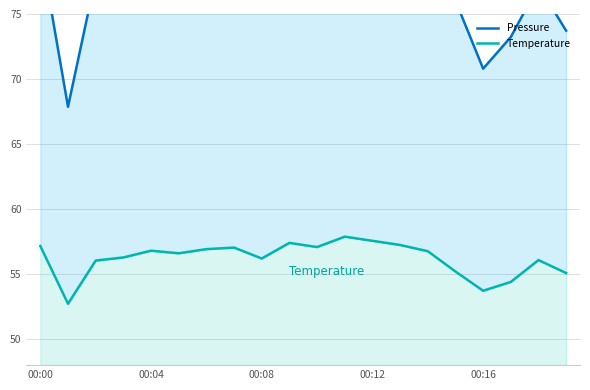

True or false: Pressure and Temperature cross at least once.

False